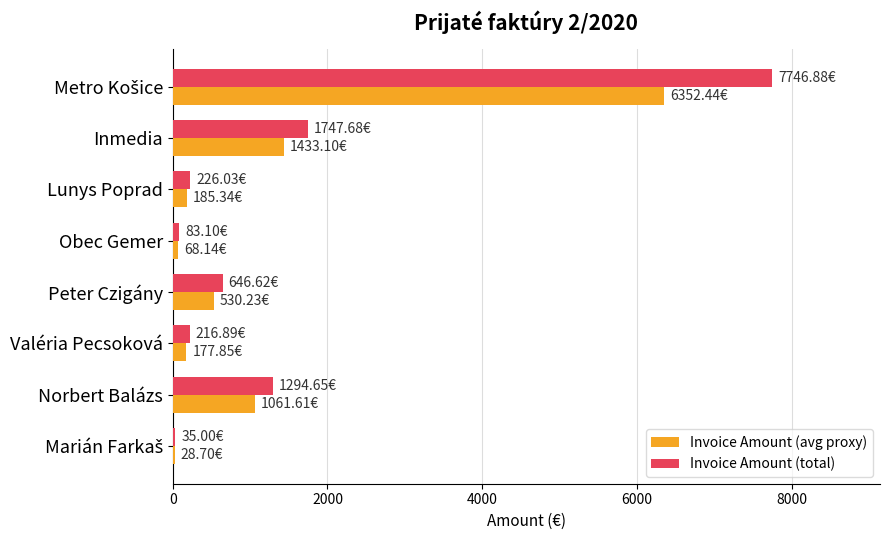

Count the number of categories in the chart.

8